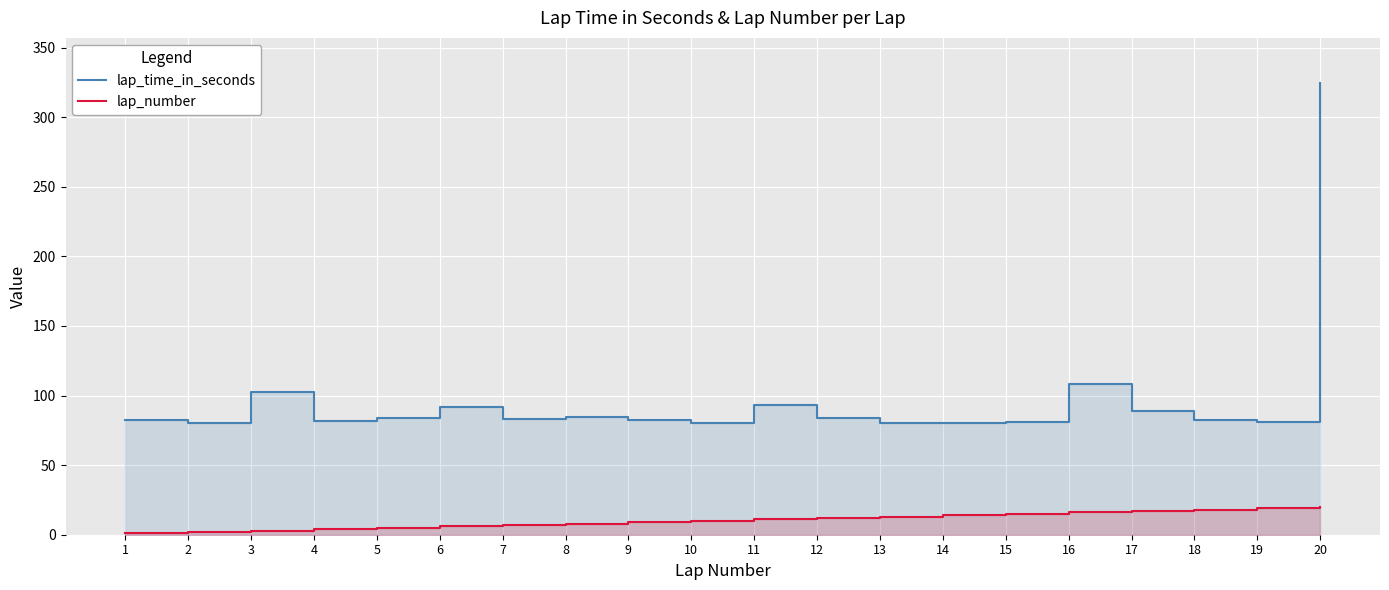

Which series has the largest range (max minus min)?

lap_time_in_seconds